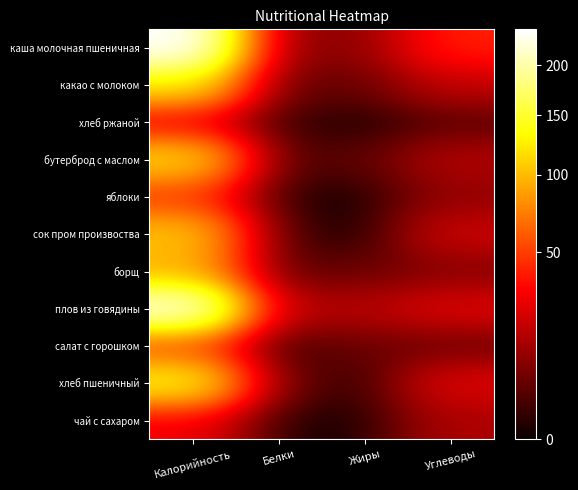

Rank the series at Калорийность from lowest to highest value.

хлеб ржаной, чай с сахаром, яблоки, салат с горошком, борщ, сок пром произвоства, бутерброд с маслом, какао с молоком, хлеб пшеничный, плов из говядины, каша молочная пшеничная